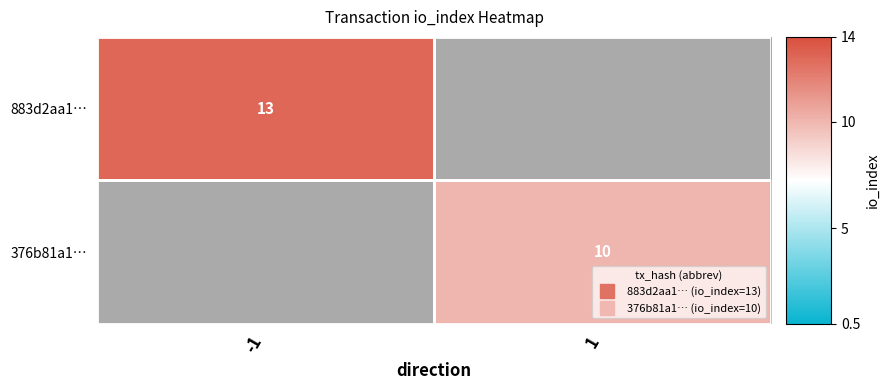

Rank the series by their maximum value, from highest to lowest.

883d2aa1…, 376b81a1…